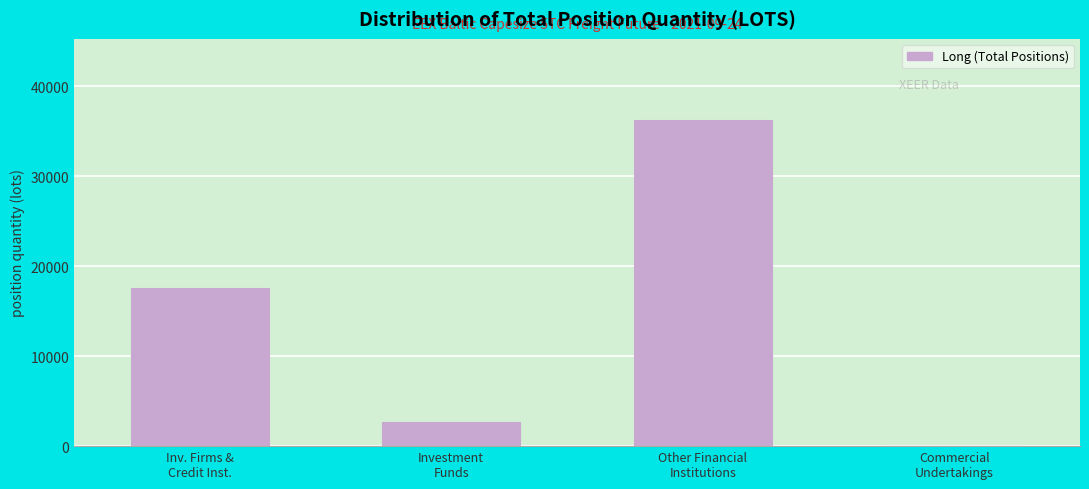

What is the greatest value displayed?

36238.6